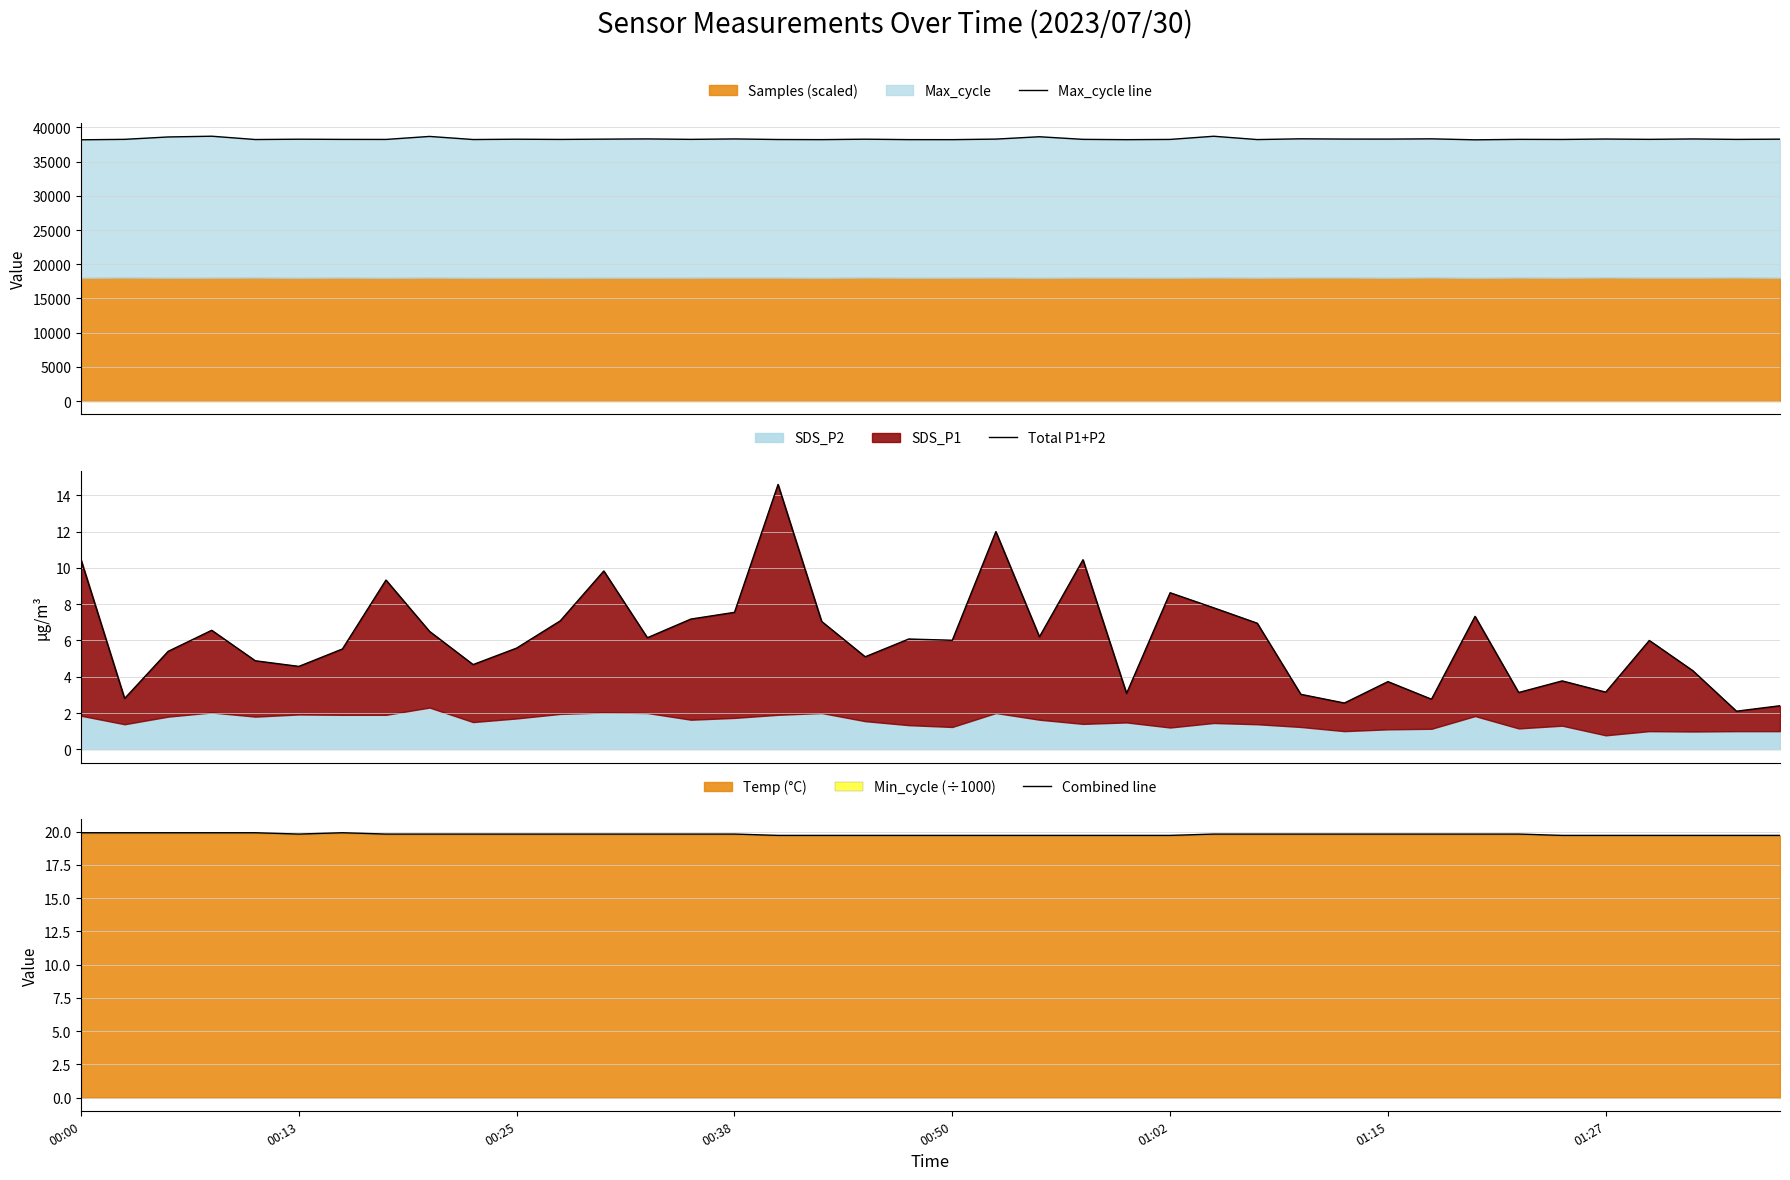

What is the difference between the second highest and minimum values in the Total P1+P2 series?

9.9